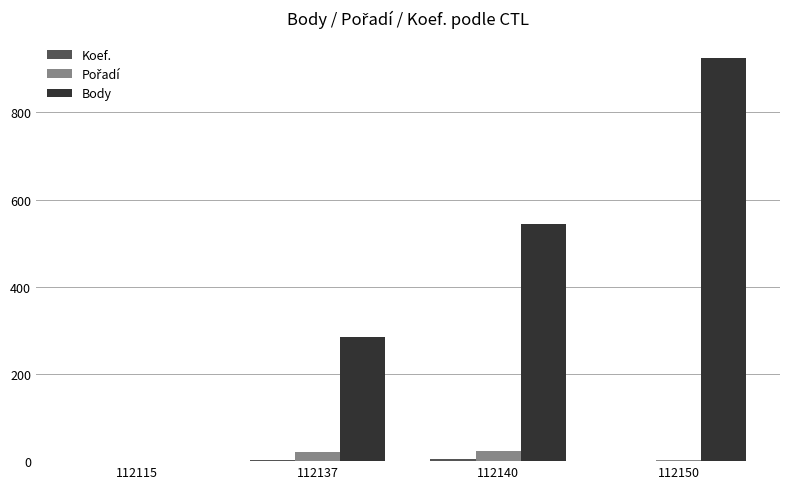

Are the bars horizontal?

No